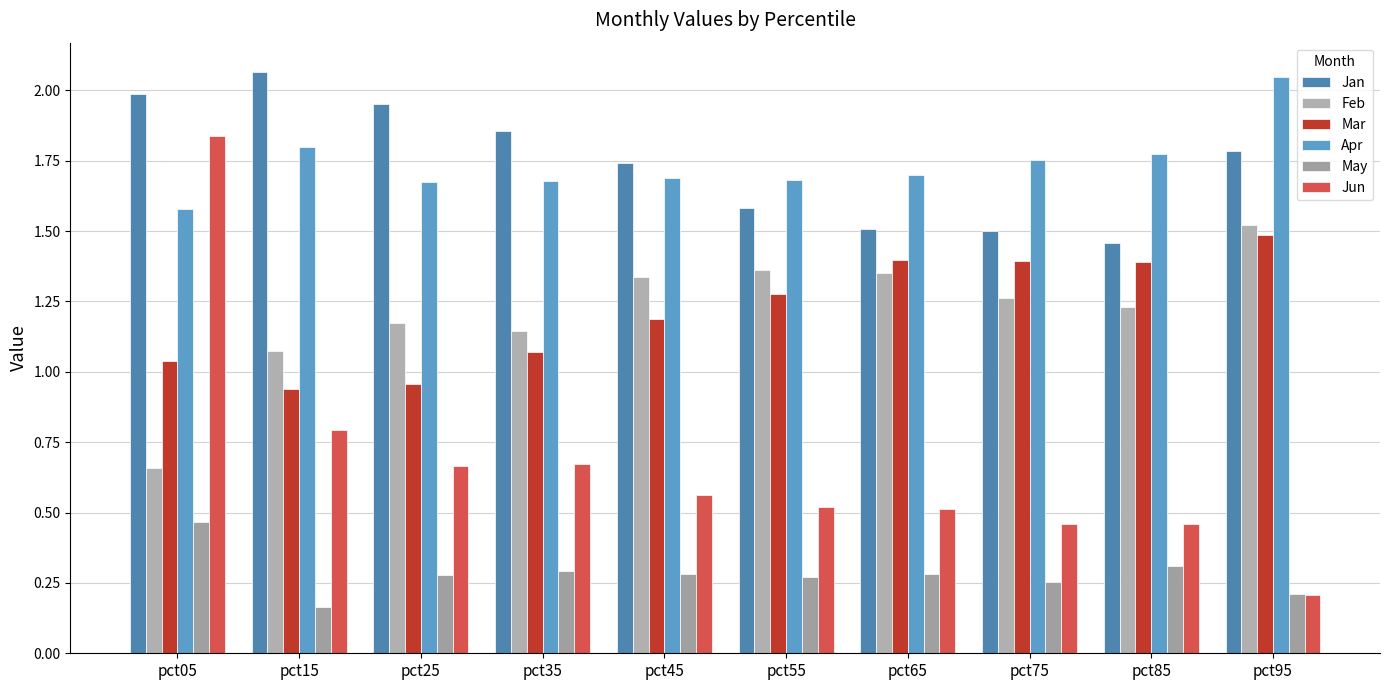

Is it true that Mar equals 0.9 at pct15?

True